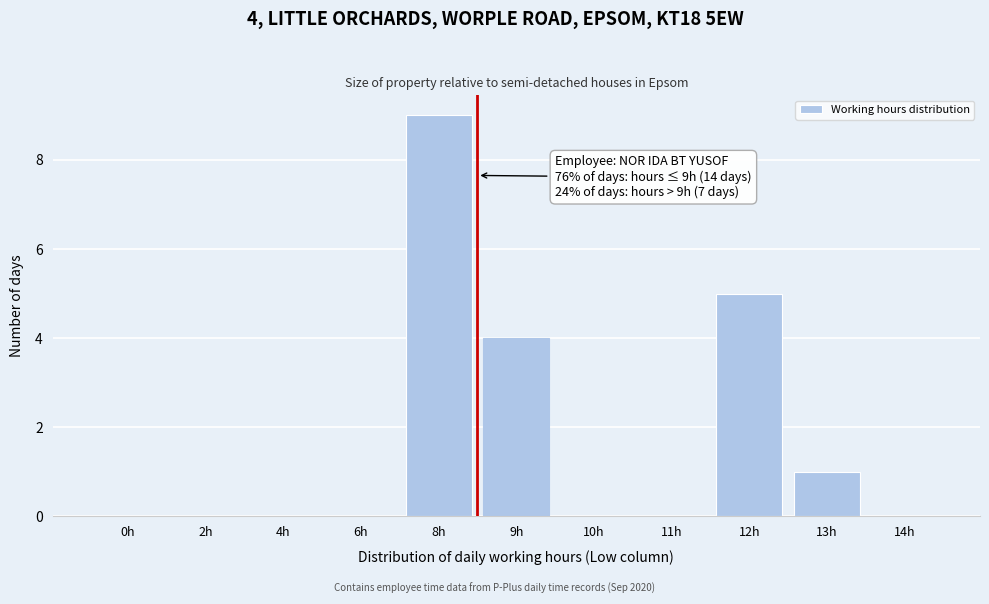

Reading right to left, extract all data points from this chart.

14h=0	13h=1	12h=5	11h=0	10h=0	9h=4	8h=9	6h=0	4h=0	2h=0	0h=0